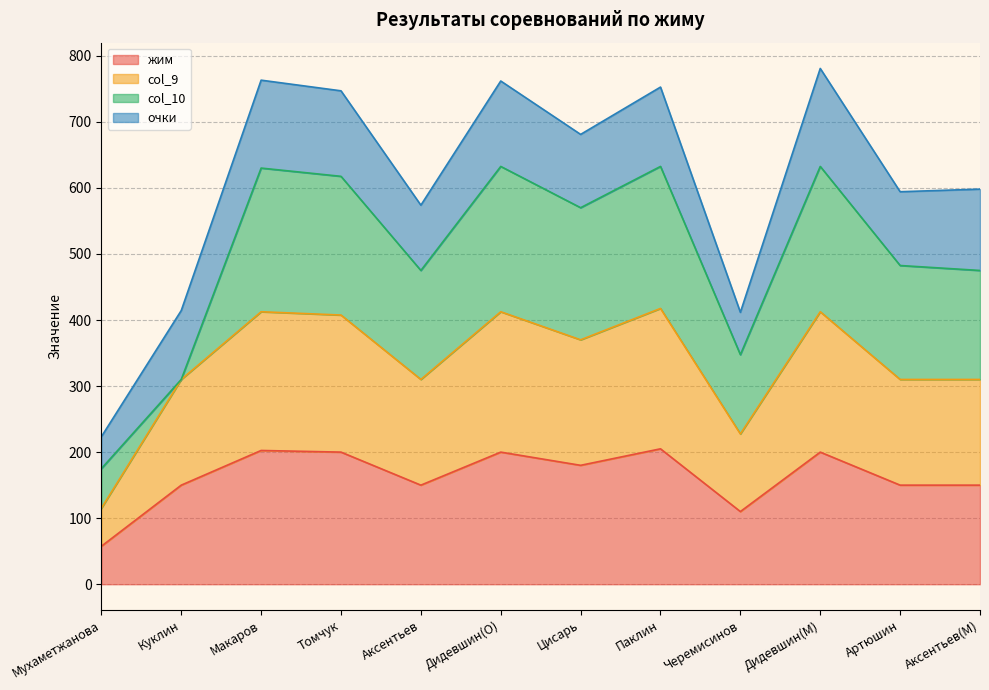

What is the total value across all series at Дидевшин(O)?

761.8